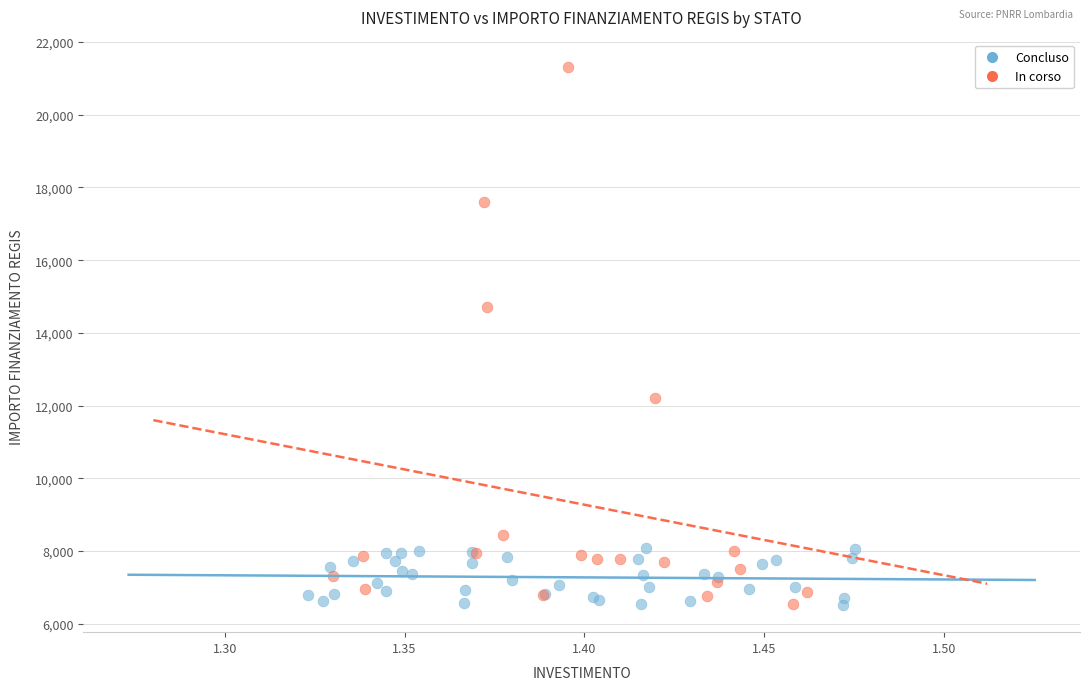

Which series has the largest Y range (max minus min)?

In corso